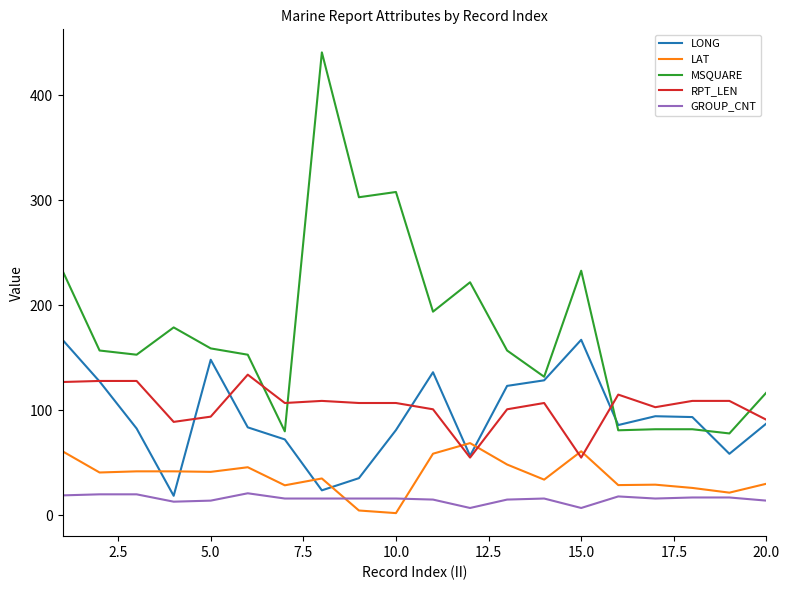

What is the maximum value shown in the chart?

441.0